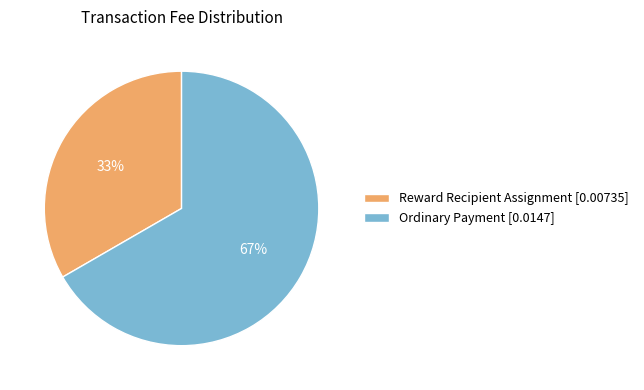

What is the majority slice?

Ordinary Payment